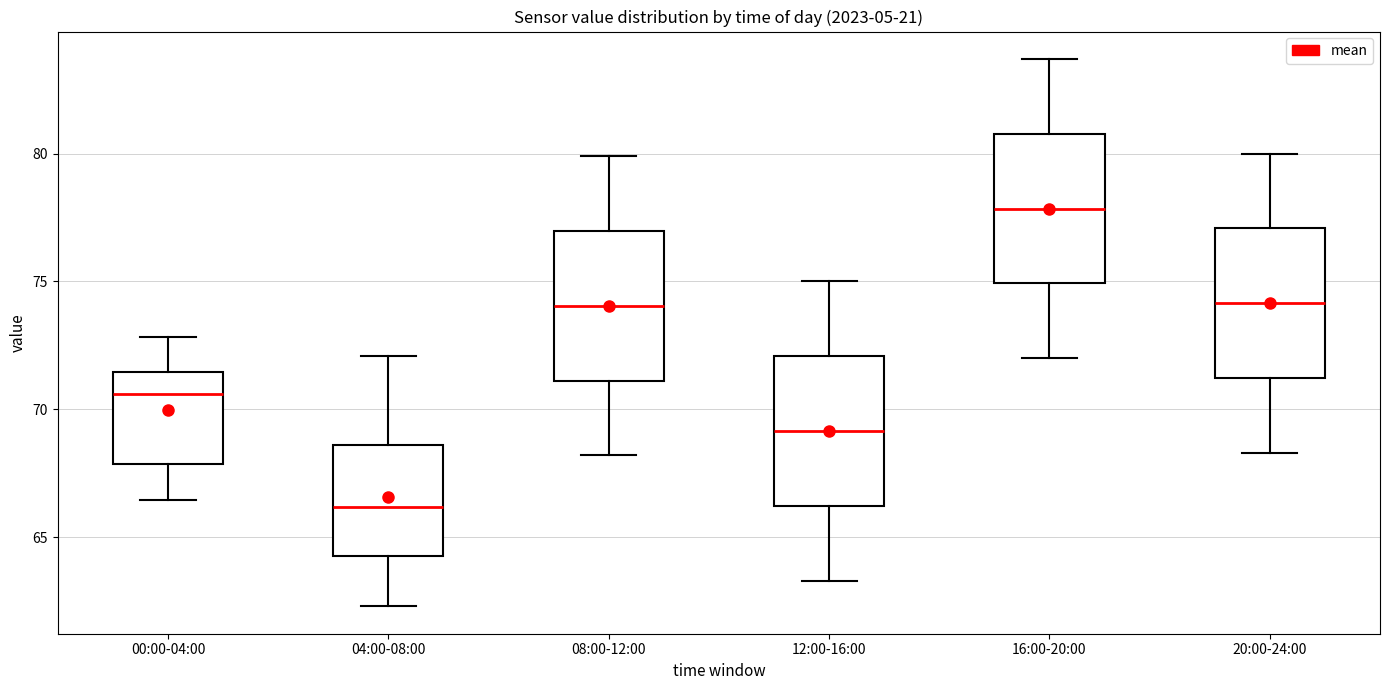

Reading left to right, transcribe this box plot: for each box, give where its median line is, the range the box spans, and where its two whiskers end, as read against the y-axis. The values are not printed on the chart, so give them approximately, as read against the axis.

00:00-04:00: median 70.5, box 68.0 to 71.5, whiskers 66.5 to 73.0
04:00-08:00: median 66.0, box 64.5 to 68.5, whiskers 62.5 to 72.0
08:00-12:00: median 74.0, box 71.0 to 77.0, whiskers 68.0 to 80.0
12:00-16:00: median 69.0, box 66.0 to 72.0, whiskers 63.5 to 75.0
16:00-20:00: median 78.0, box 75.0 to 81.0, whiskers 72.0 to 83.5
20:00-24:00: median 74.0, box 71.0 to 77.0, whiskers 68.5 to 80.0